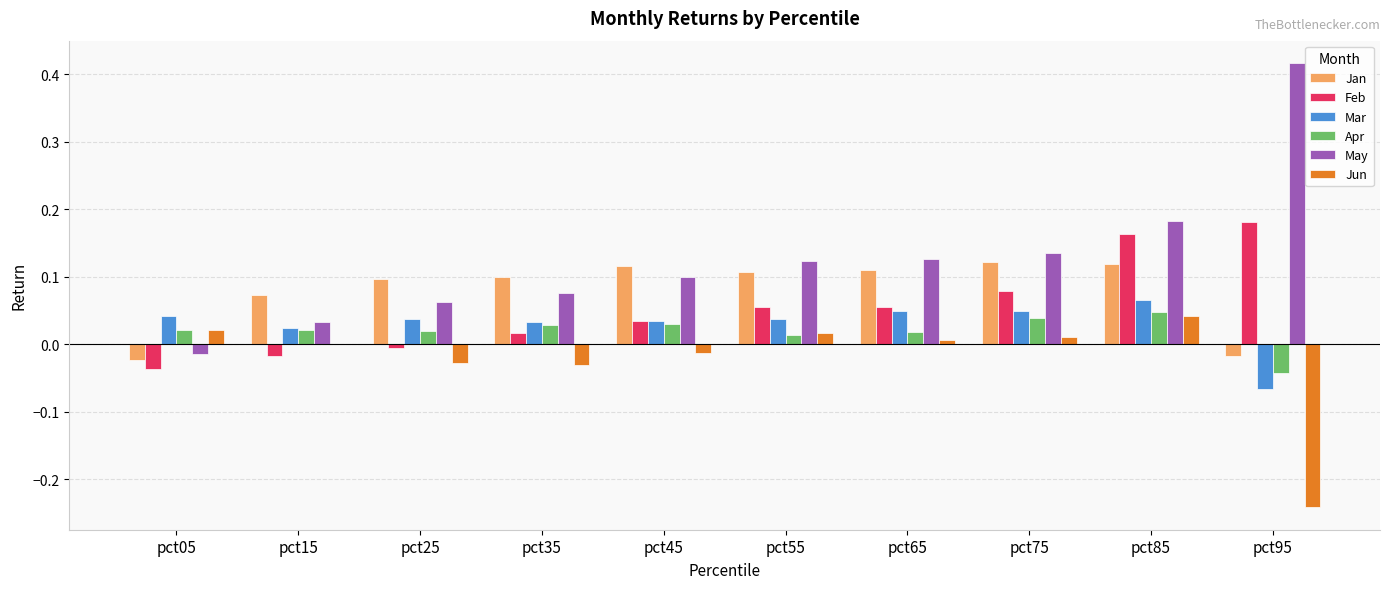

Is it true that Feb equals 0.0 at pct35?

True